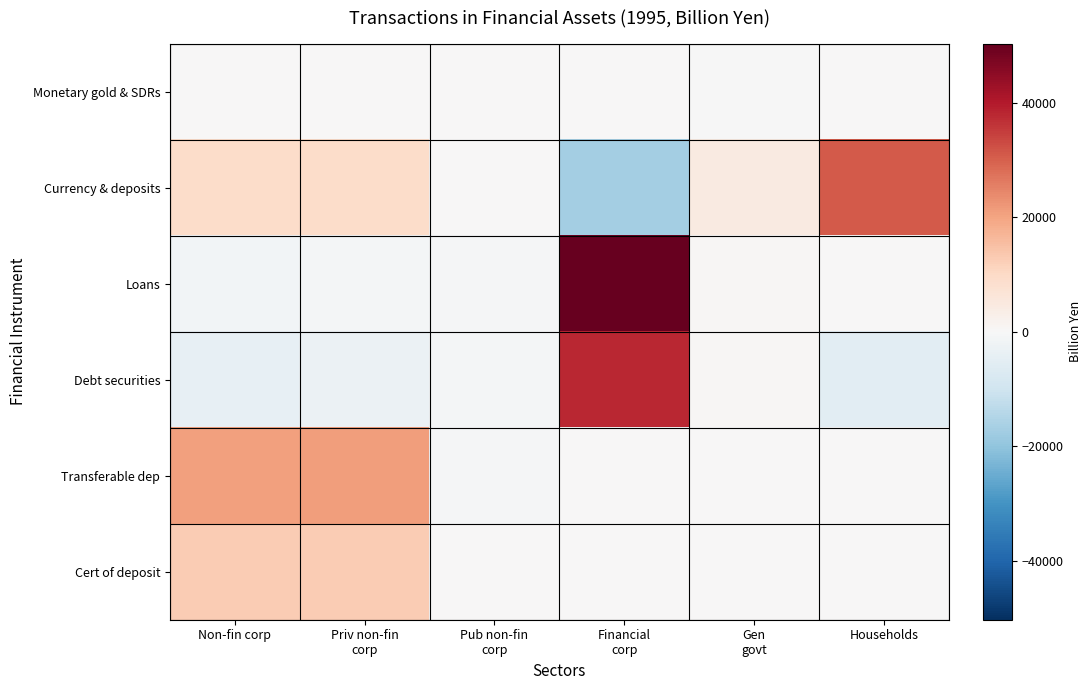

Which has a higher value, Households or Gen
govt?

Households